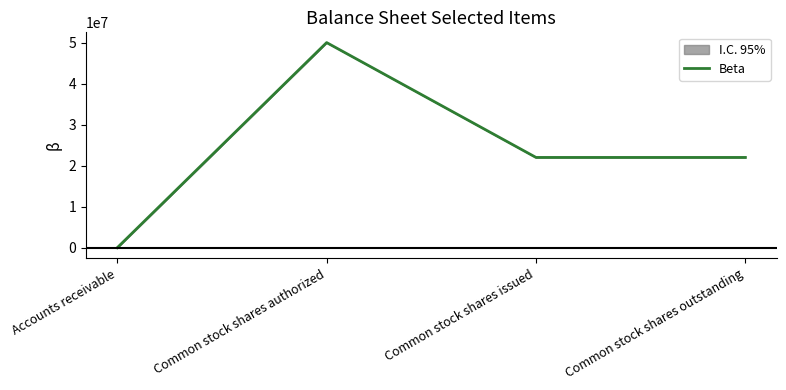

How many lines are shown in the chart?

1